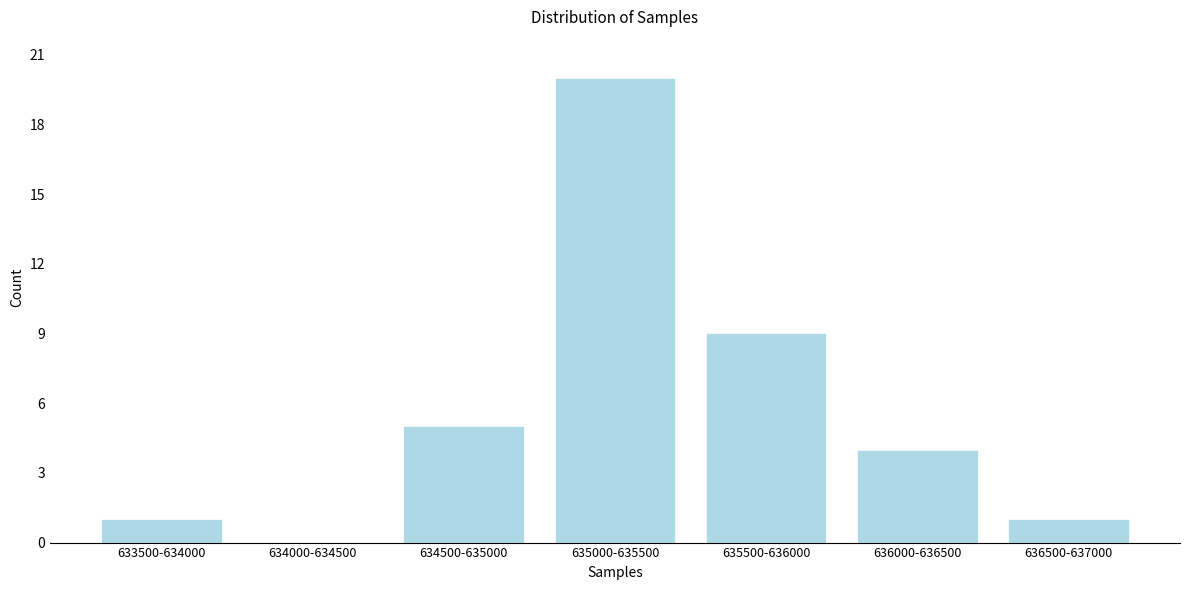

Reading left to right, transcribe all the data shown in this chart.

633500-634000=1	634000-634500=0	634500-635000=5	635000-635500=20	635500-636000=9	636000-636500=4	636500-637000=1